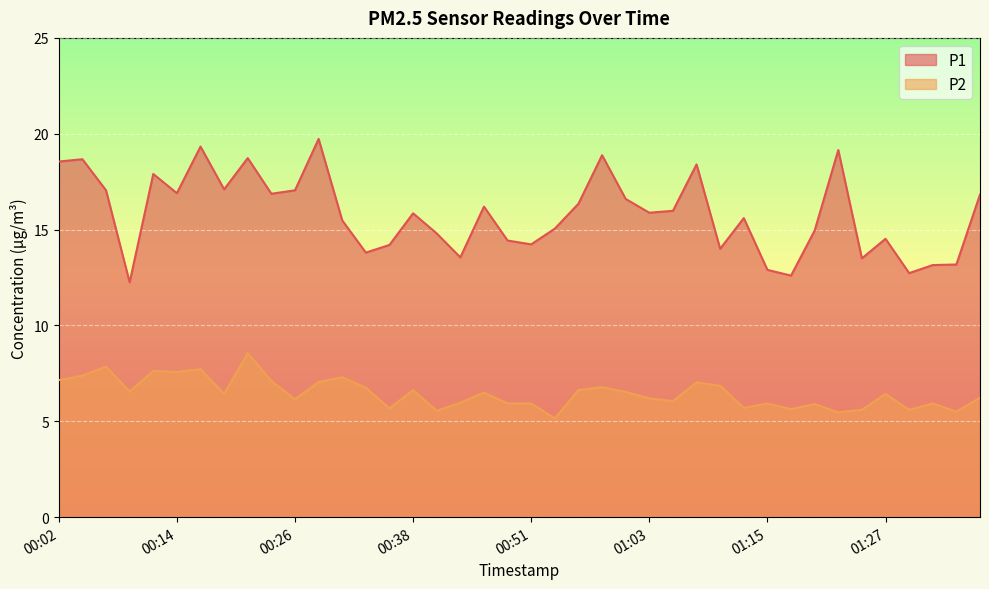

What are all the series names shown in the legend?

P1, P2